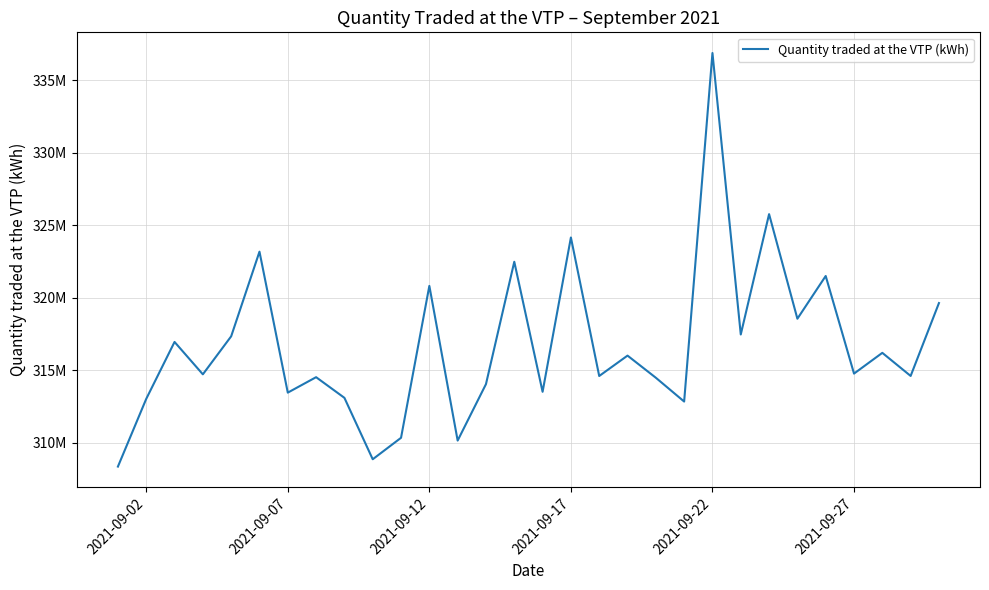

How many points are lower than both their immediate neighbors (excluding endpoints)?

11